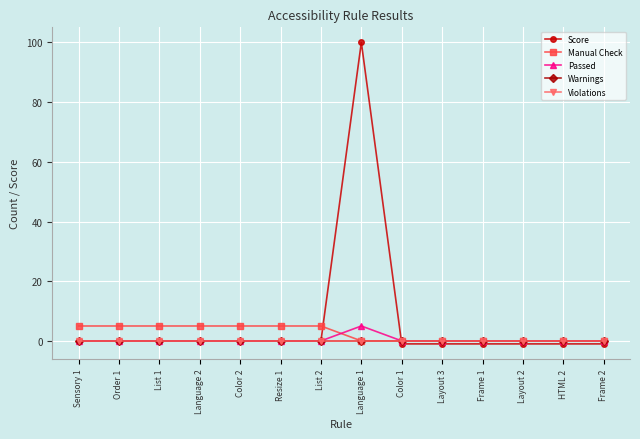

True or false: Passed has more than 2 interior local peaks.

False